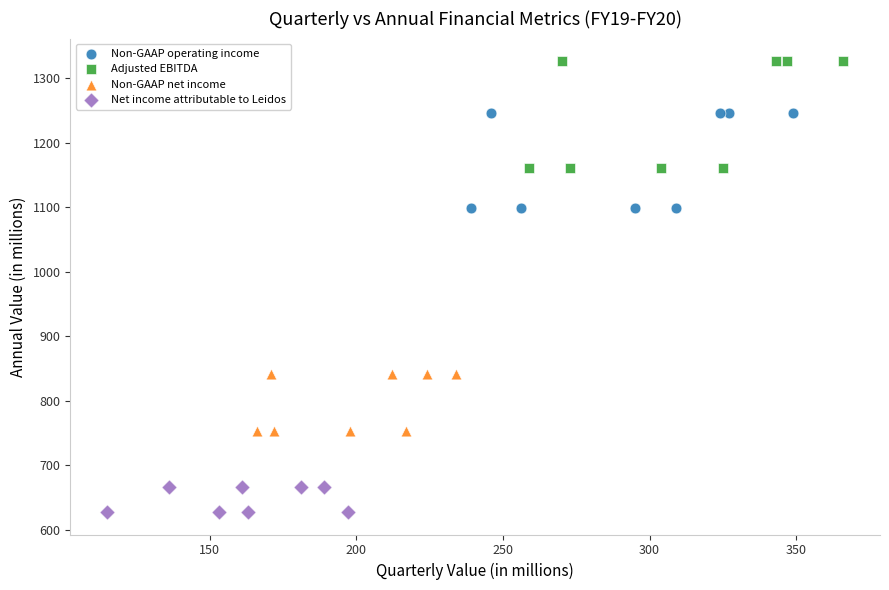

Which series contains the lowest Y value?

Net income attributable to Leidos